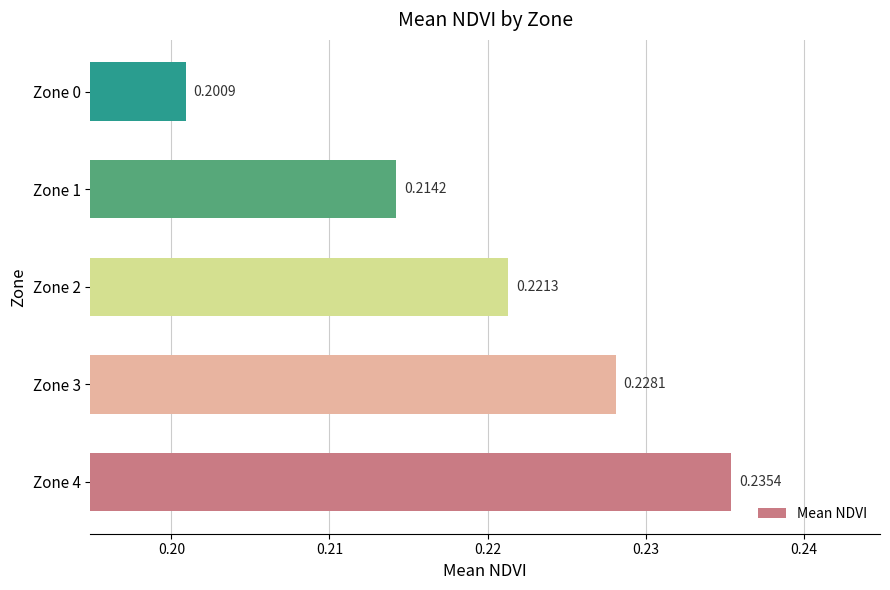

What is the sum of the values at Zone 2 and Zone 3?

0.4